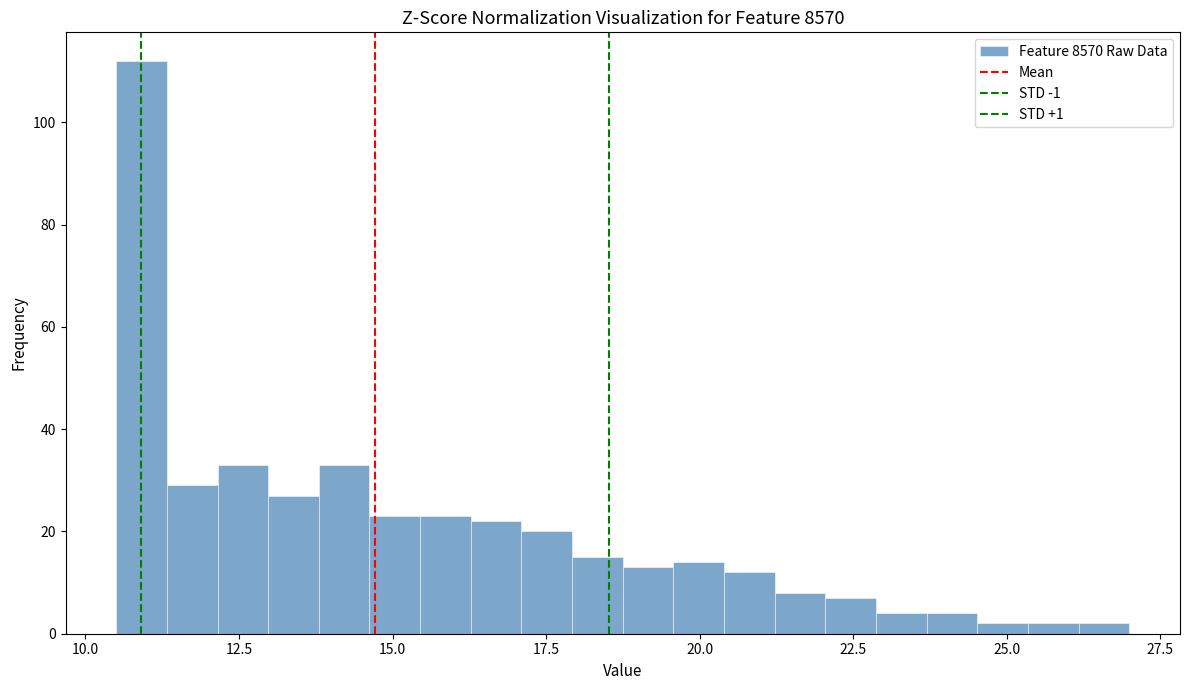

Read against the x-axis, roughly where is the centre of the tallest bar?

11.0